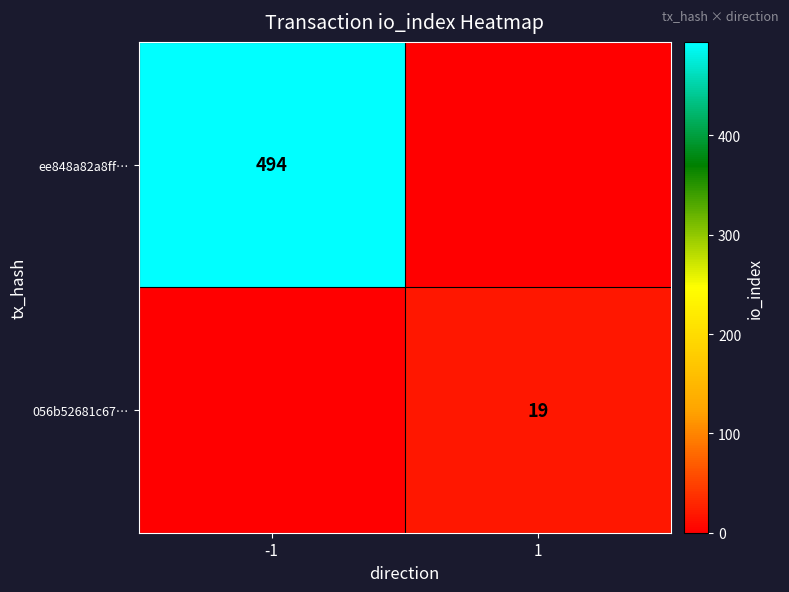

The value of 056b52681c67… at 1 is 19. True or false?

True